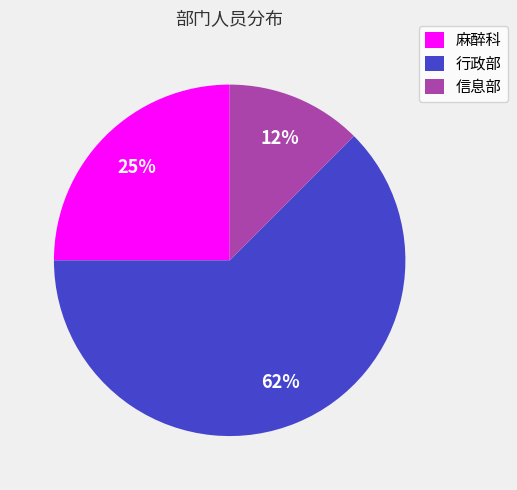

Count the number of slices in the pie.

3